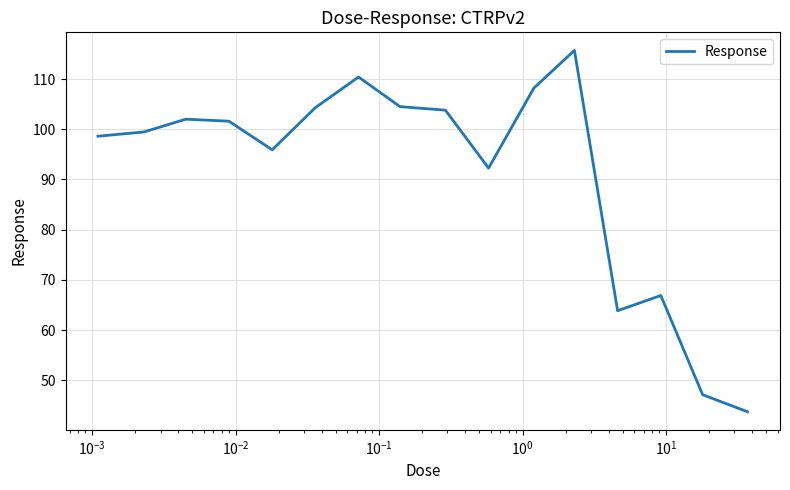

What is the greatest value displayed?

115.7